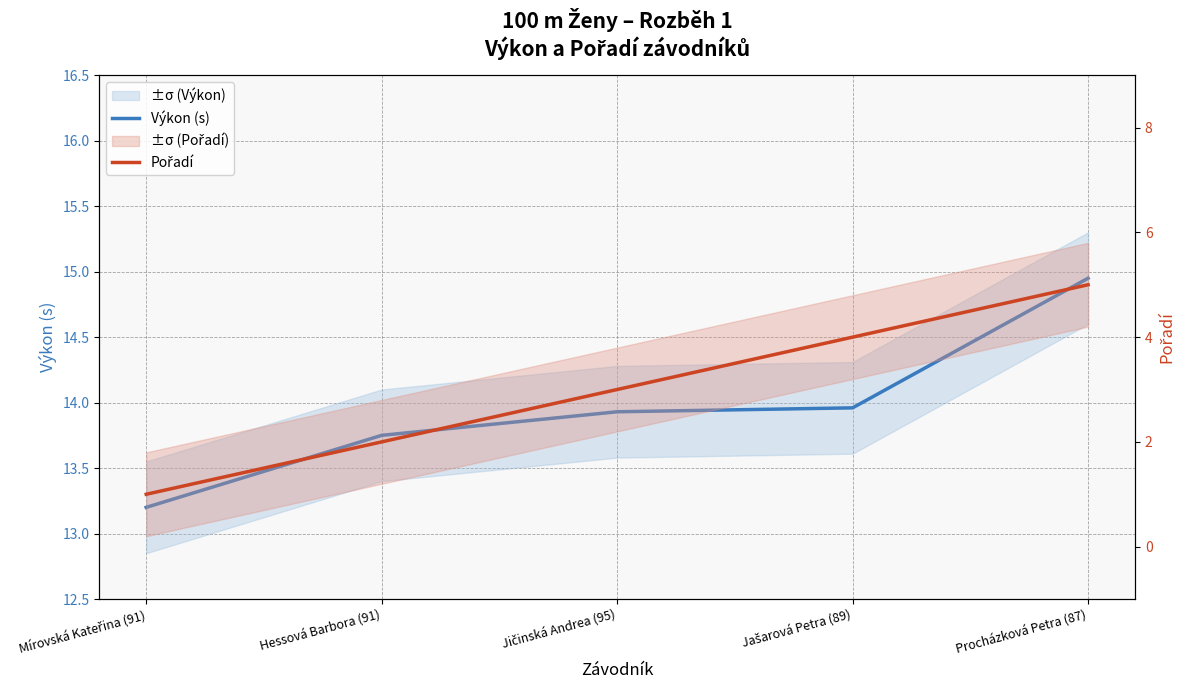

Which series has the largest range (max minus min)?

Pořadí